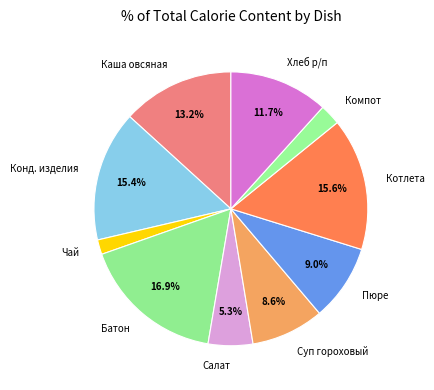

Which has a higher value, Салат or Конд. изделия?

Конд. изделия